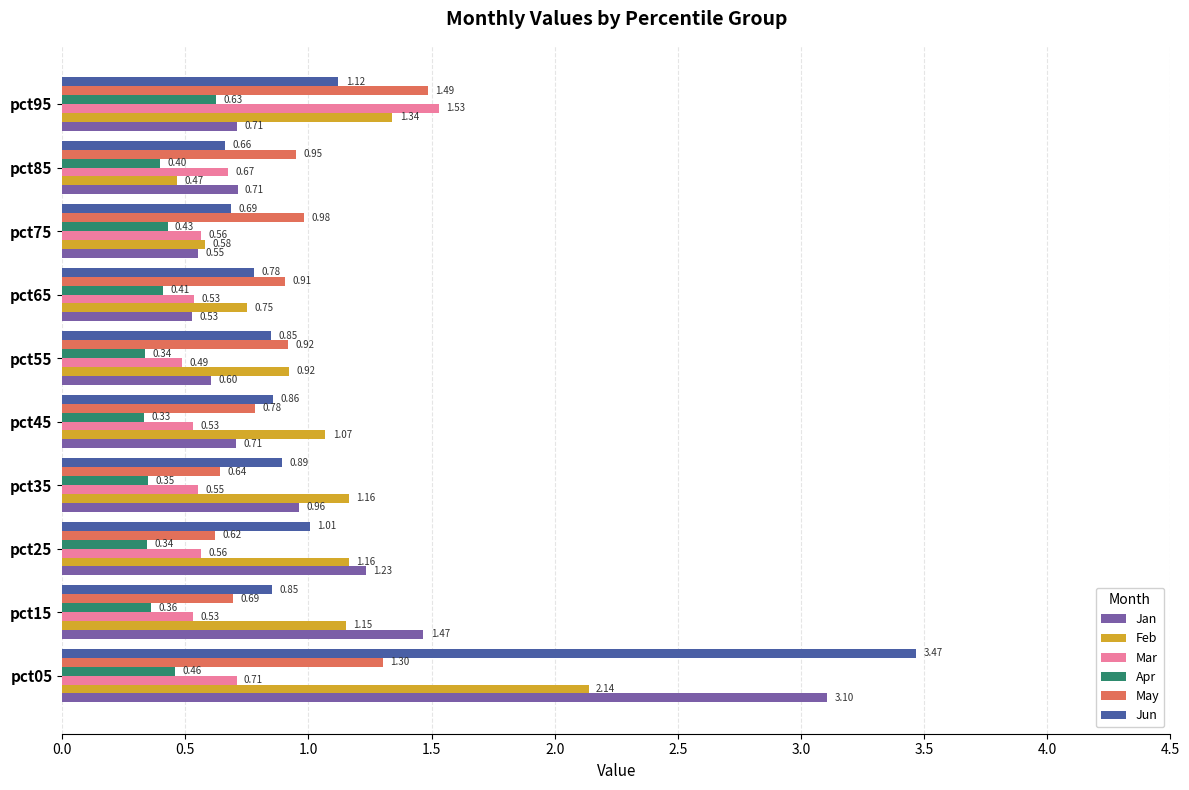

At which category does the chart reach its minimum across all series?

pct45